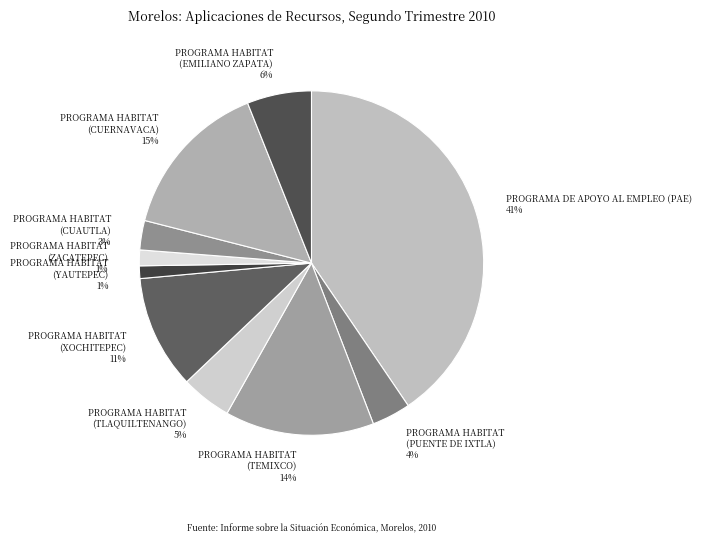

To the nearest percent, what percentage of the pie is PROGRAMA HABITAT (TEMIXCO) 14%?

14%